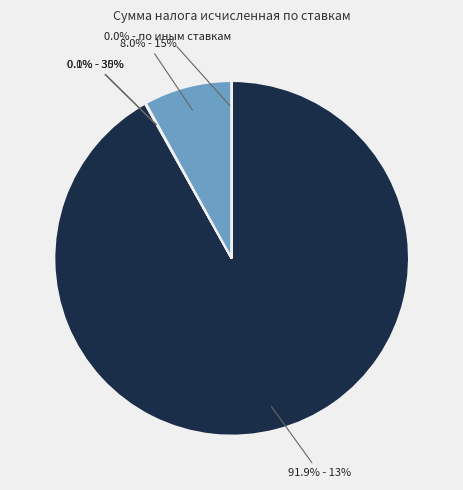

To the nearest percent, what is the difference between the largest and smallest slice percentages?

92%